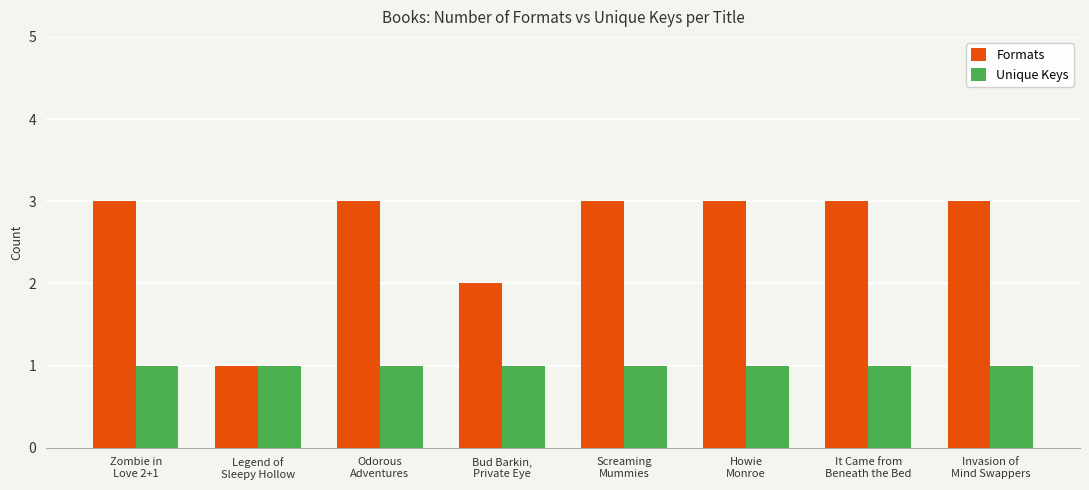

Rank the series by their average value, from lowest to highest.

Unique Keys, Formats